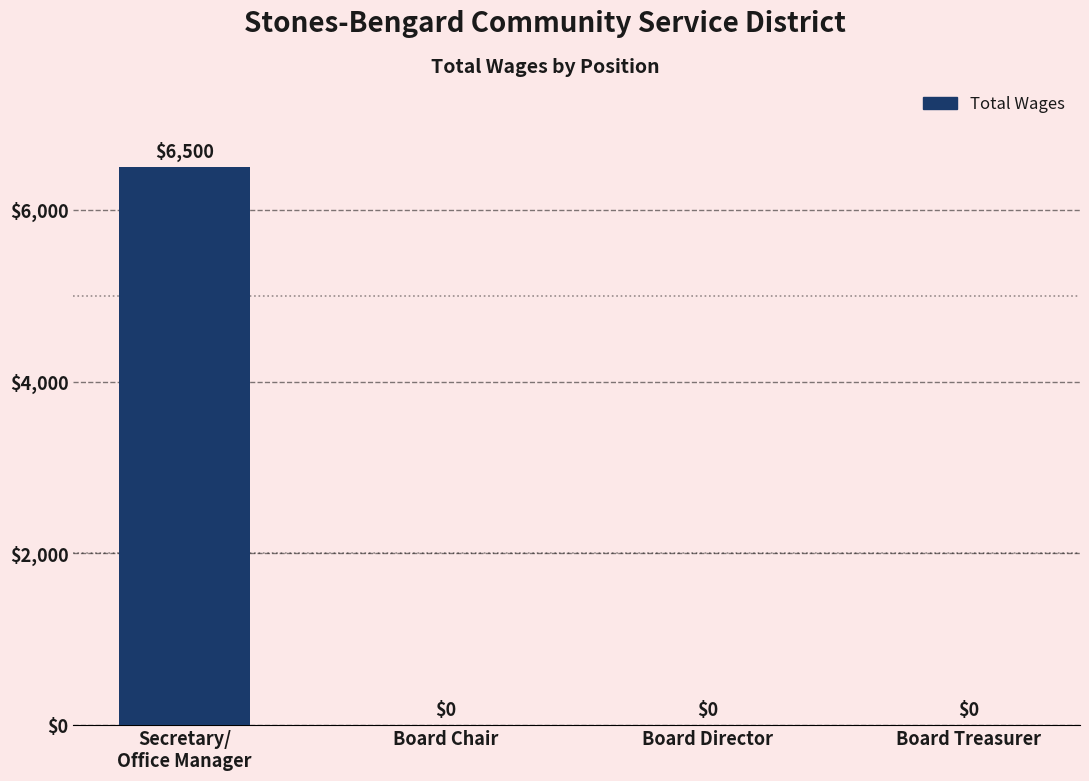

Reading left to right, extract all data points from this chart.

Secretary/
Office Manager=6500	Board Chair=0	Board Director=0	Board Treasurer=0